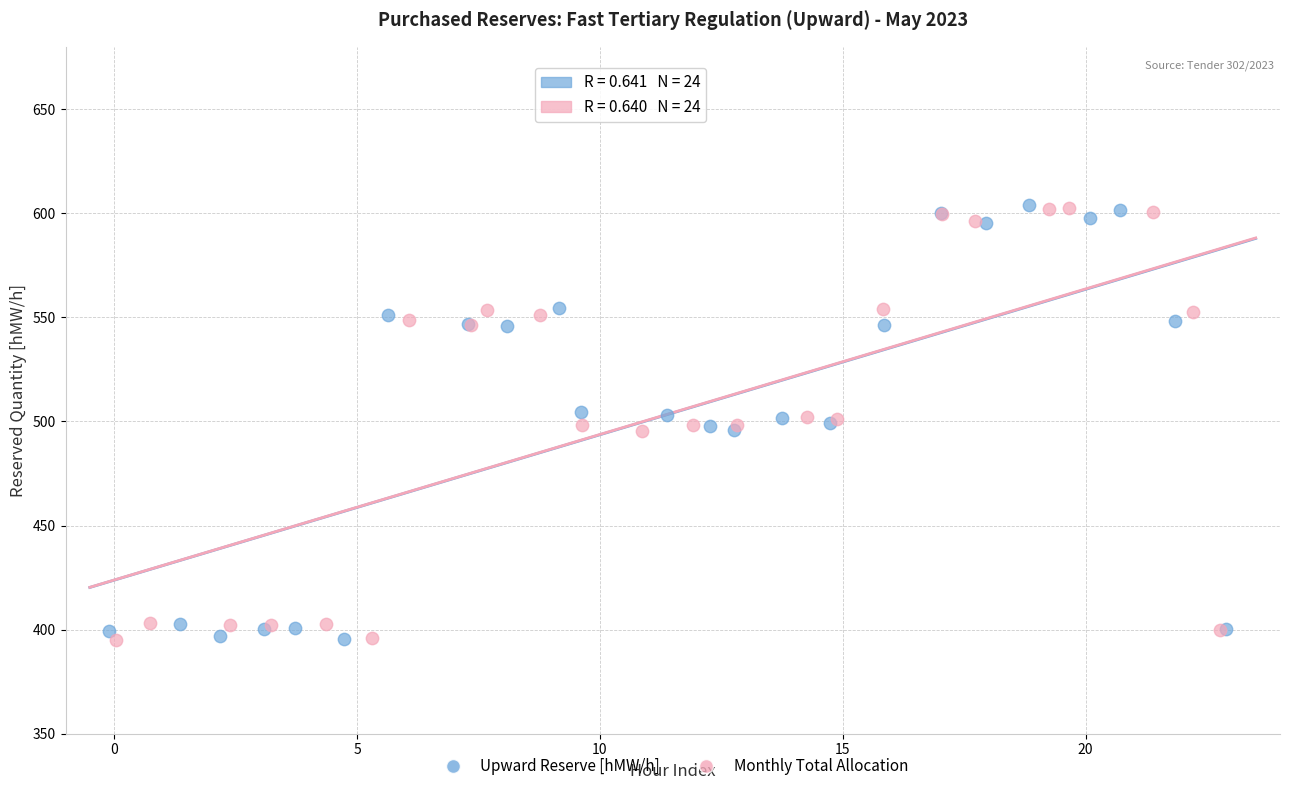

What are all the series names shown in the legend?

Upward Reserve [hMW/h], Monthly Total Allocation